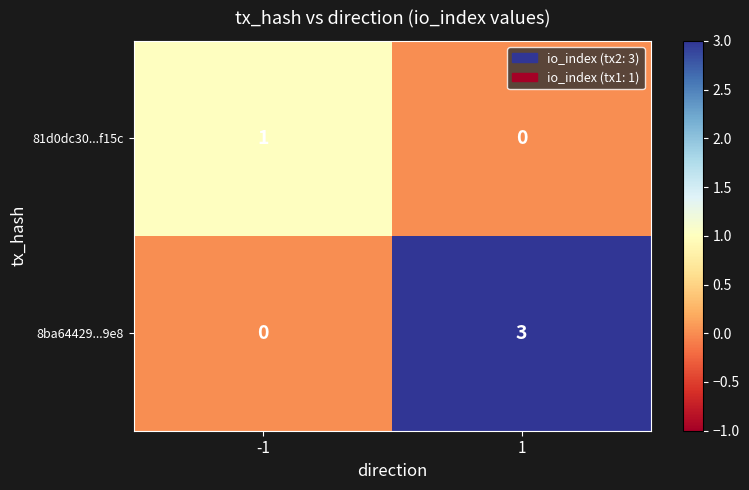

The 8ba64429...9e8 series shows 3 at 1. True or false?

True